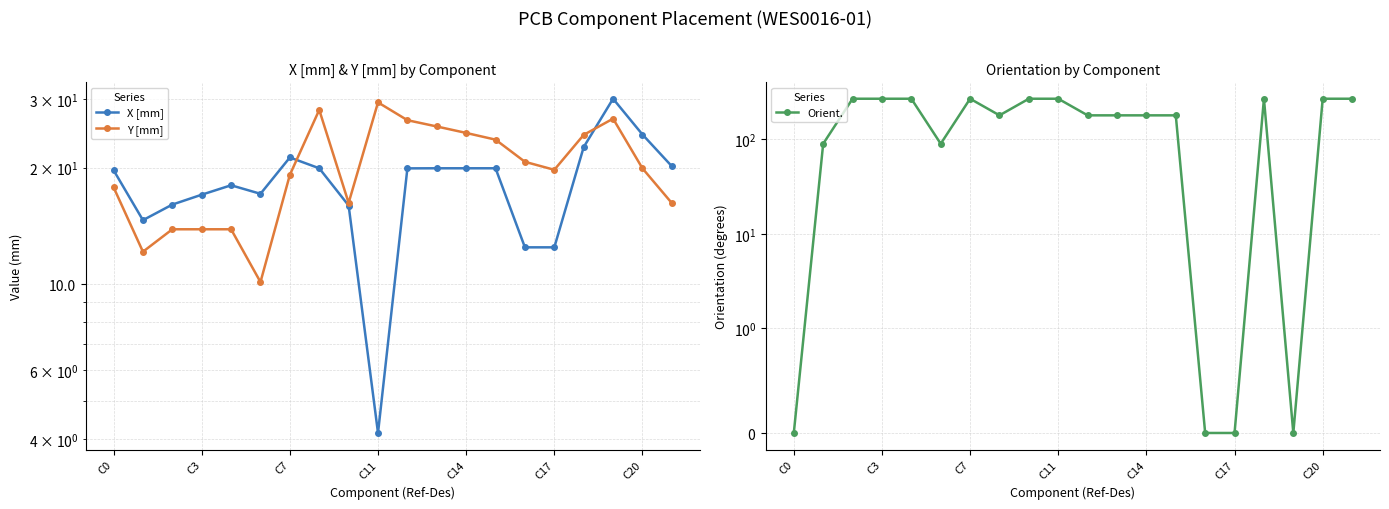

Rank the series by their maximum value, from highest to lowest.

Orient., X [mm], Y [mm]